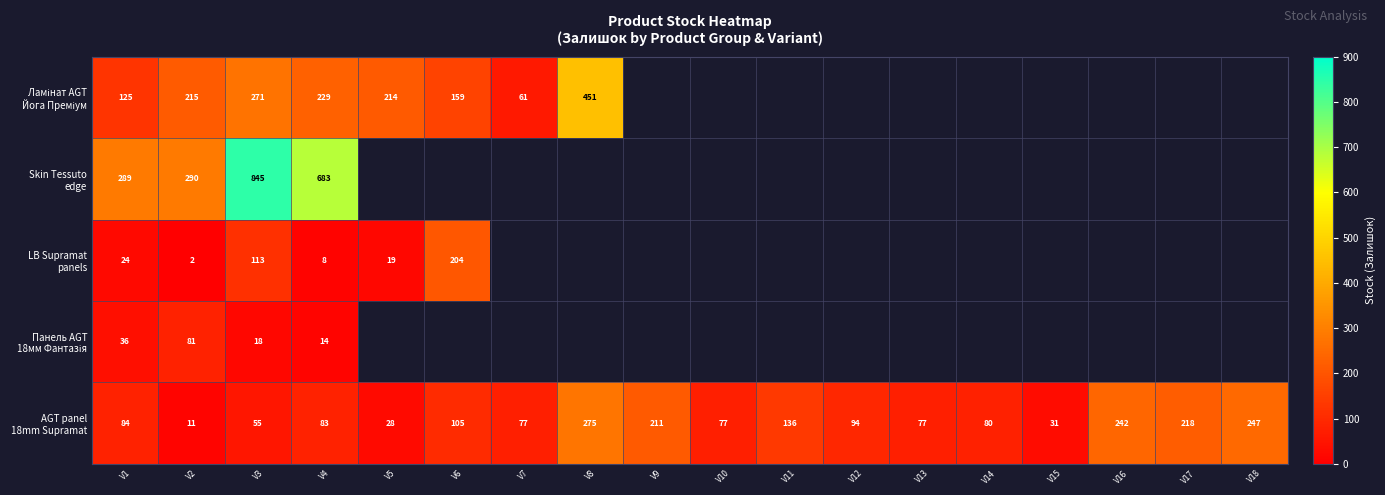

How many series are shown in this chart?

5